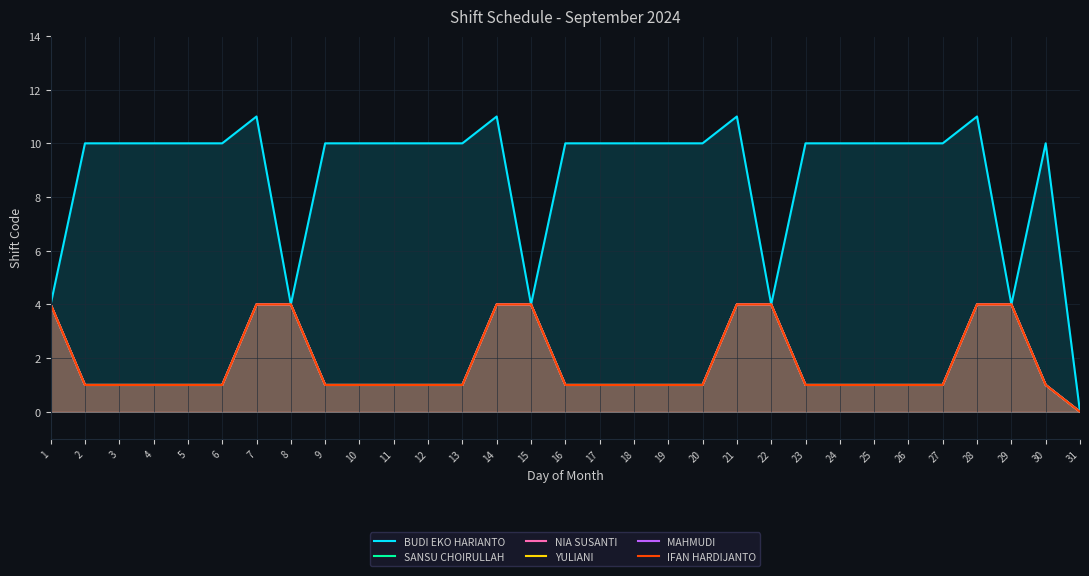

Which category has the lowest value in the NIA SUSANTI series?

31